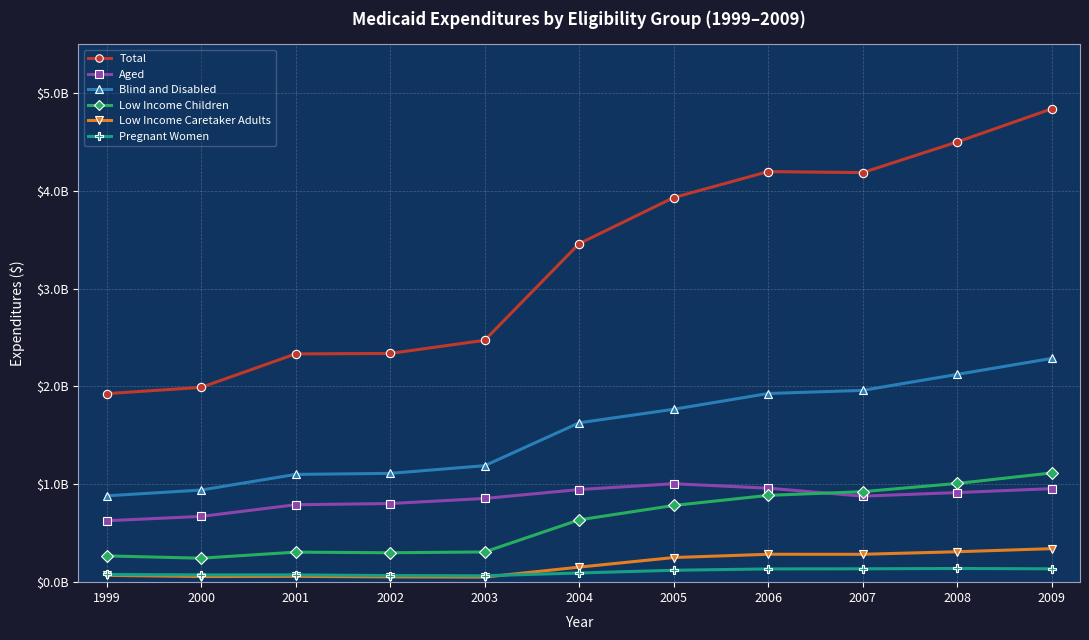

Read the Aged value at 2009, to the nearest 100.

955541700